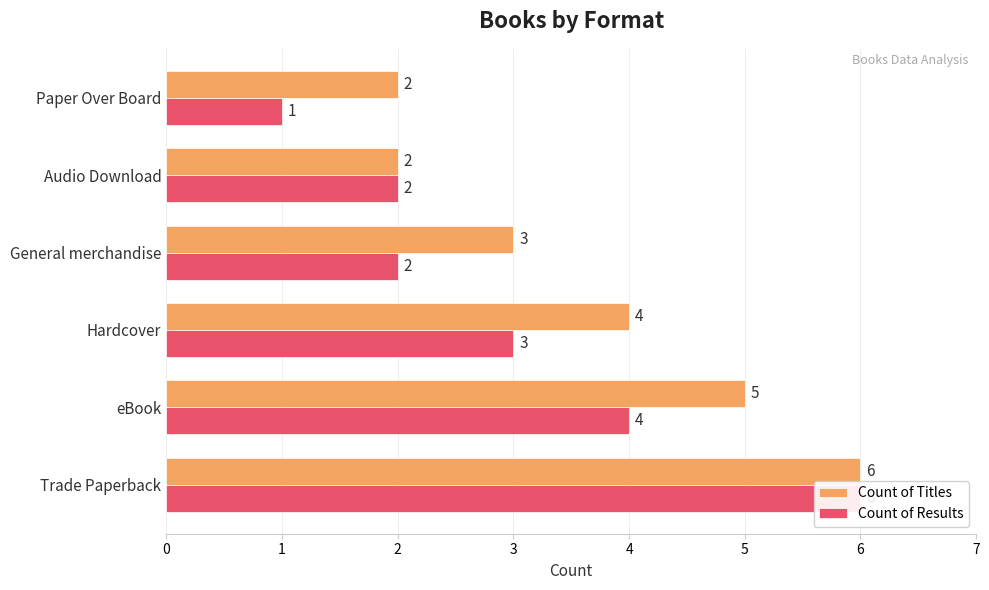

The value of Count of Results at Hardcover is 3. True or false?

True